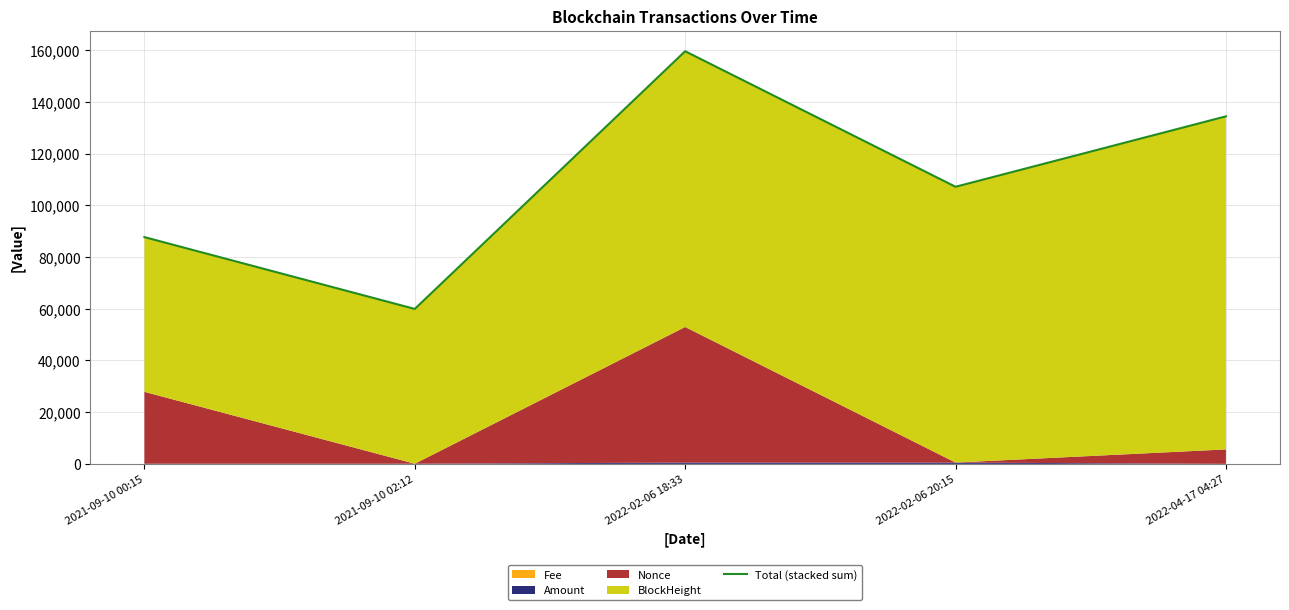

The chart shows a value of 59910.0 at 2021-09-10 02:12. True or false?

True